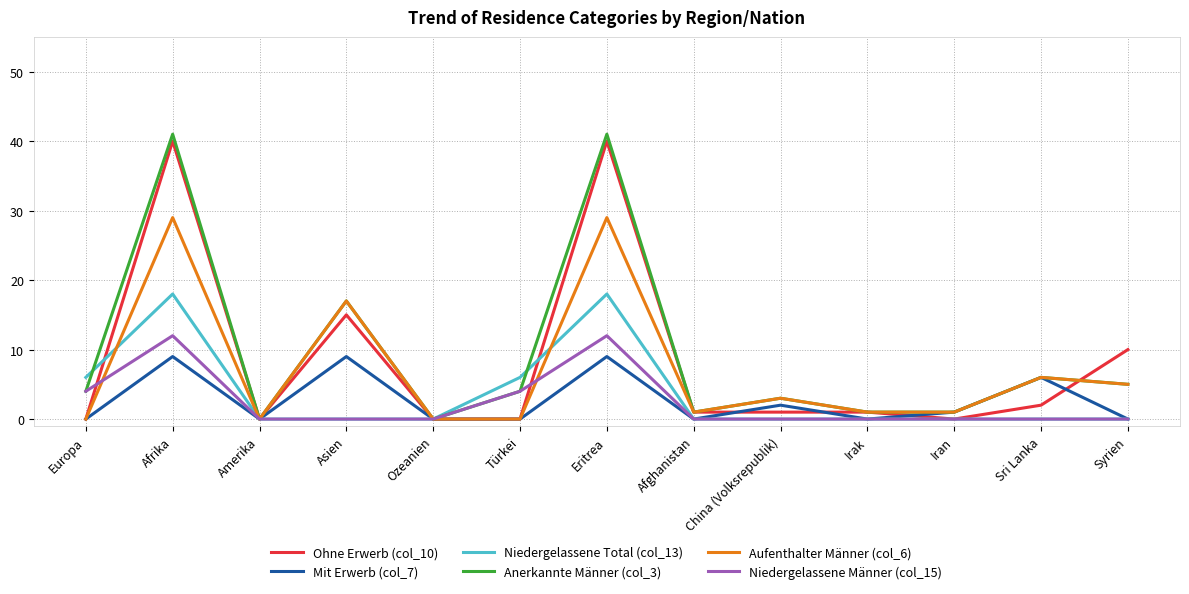

Reading left to right, what are all the values shown in this chart?

Ohne Erwerb (col_10): 0	40	0	15	0	0	40	1	1	1	0	2	10
Mit Erwerb (col_7): 0	9	0	9	0	0	9	0	2	0	1	6	0
Niedergelassene Total (col_13): 6	18	0	0	0	6	18	0	0	0	0	0	0
Anerkannte Männer (col_3): 4	41	0	17	0	4	41	1	3	1	1	6	5
Aufenthalter Männer (col_6): 0	29	0	17	0	0	29	1	3	1	1	6	5
Niedergelassene Männer (col_15): 4	12	0	0	0	4	12	0	0	0	0	0	0